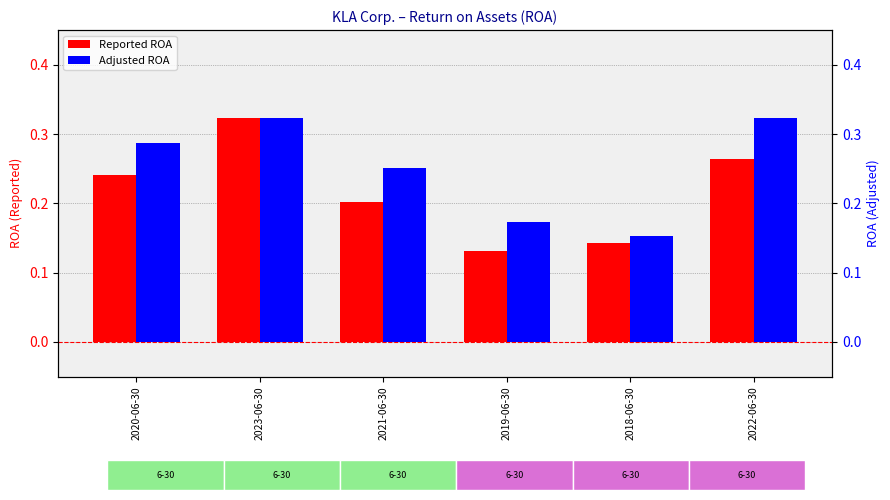

List the series in order of their peak value, highest first.

Adjusted ROA, Reported ROA